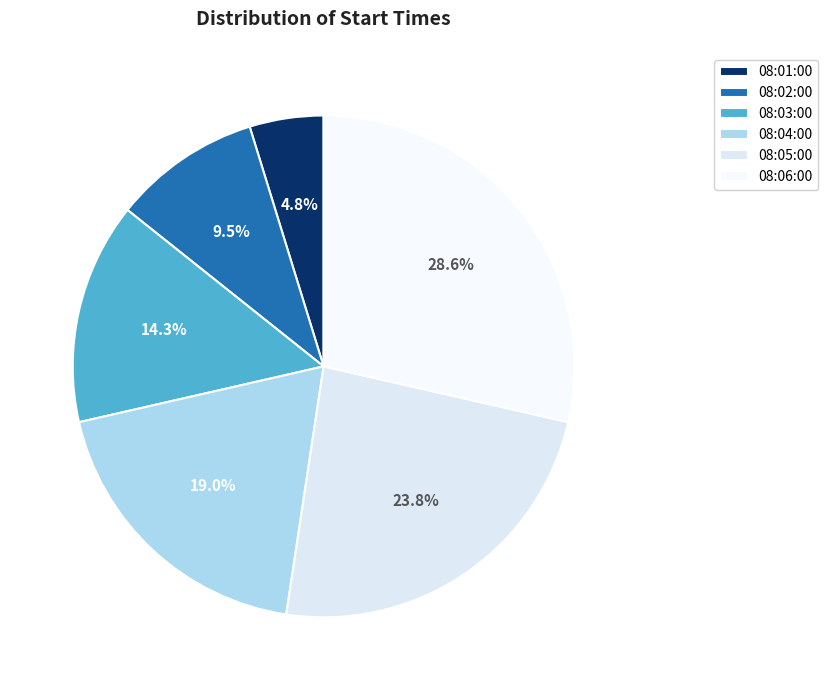

How many segments does this pie chart have?

6